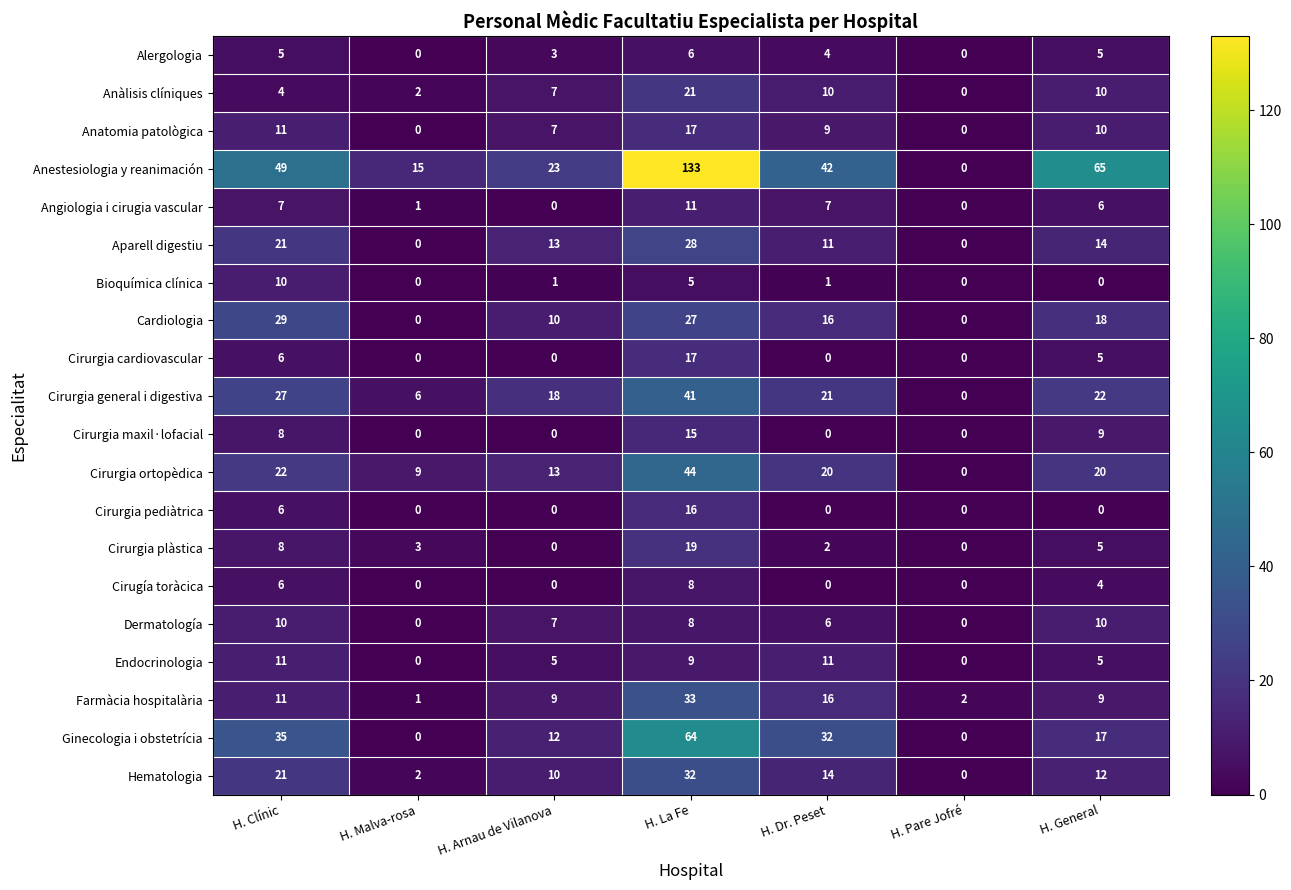

At which label is Cirurgia pediàtrica closest to 8?

H. Clínic